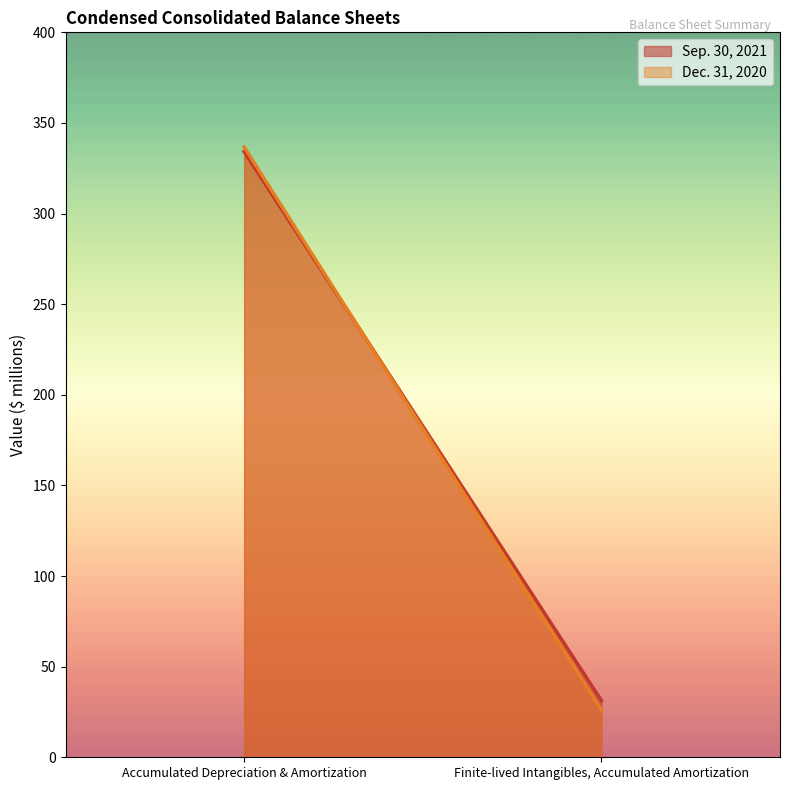

Reading left to right, list all the values displayed in this chart.

Sep. 30, 2021: 334.2	31.3
Dec. 31, 2020: 336.7	26.1